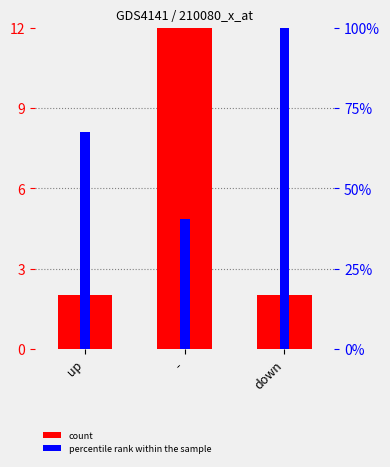

What is the average value of the percentile rank within the sample series?

69.4